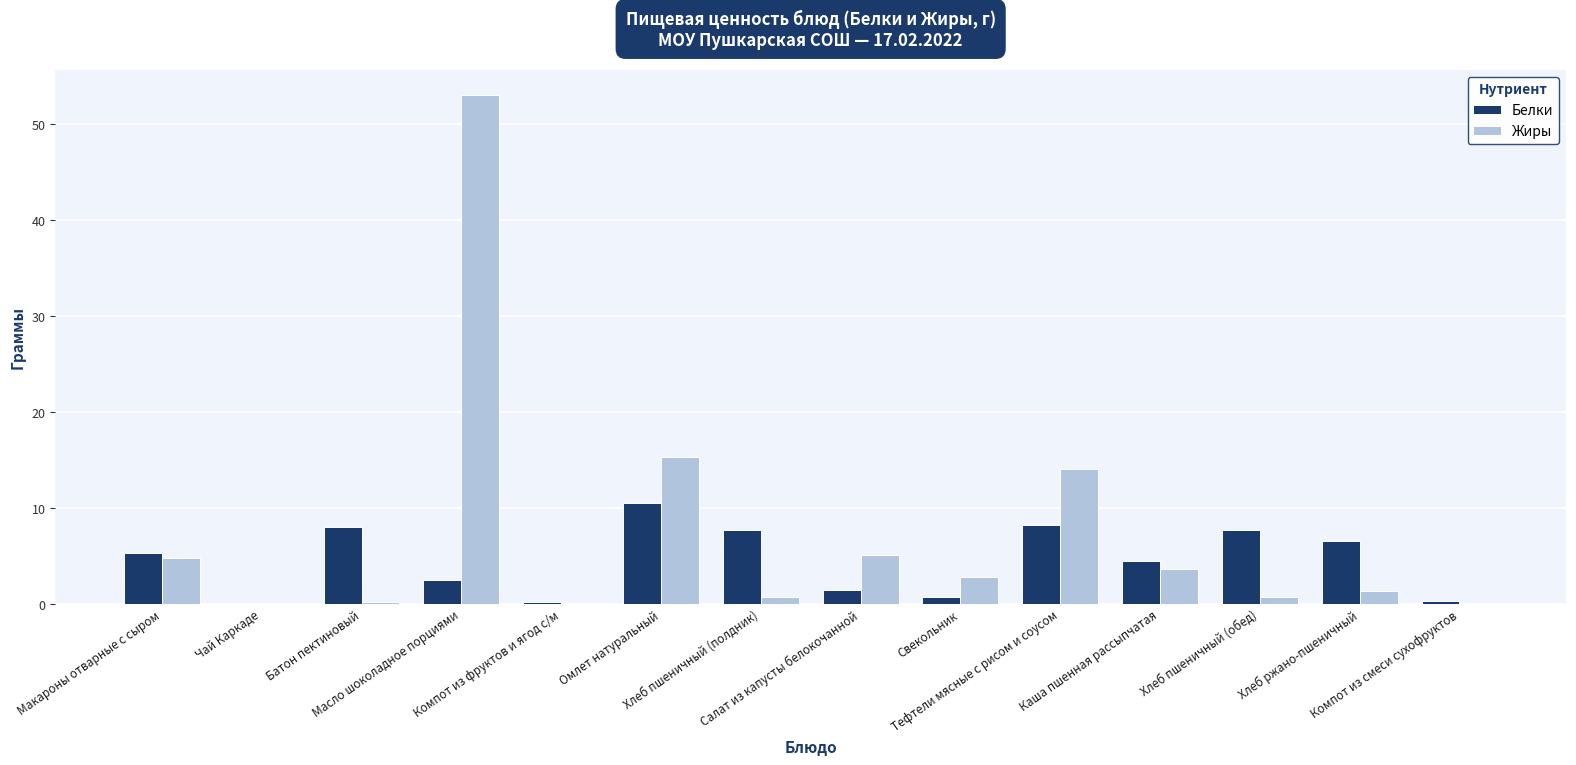

Which series has the largest total across all categories?

Жиры